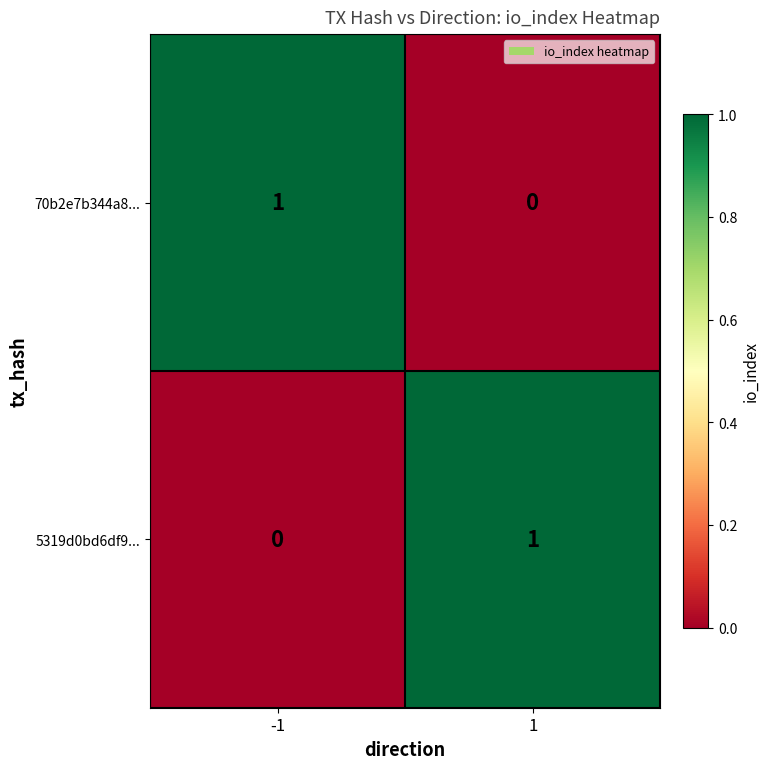

Reading left to right, extract all data points from this chart.

70b2e7b344a8...: 1	0
5319d0bd6df9...: 0	1